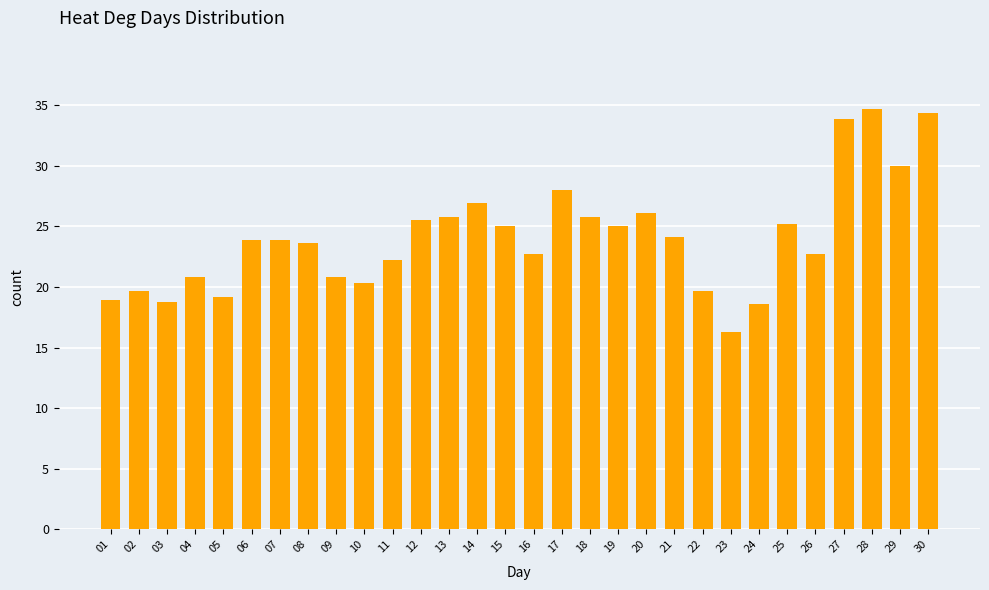

What is the average value?

24.1